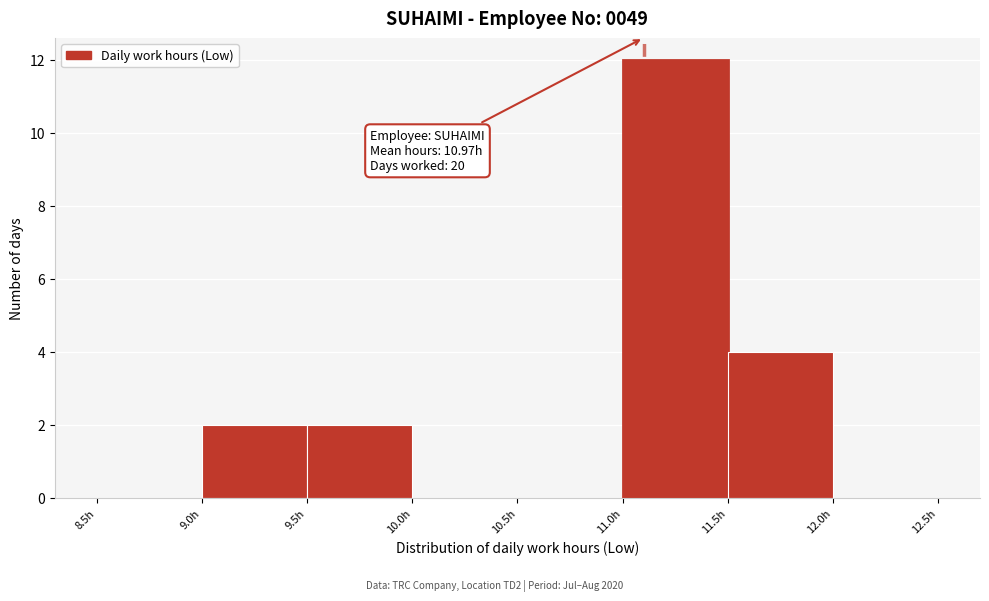

Which range on the x-axis has the tallest bar?

11.0 to 11.5